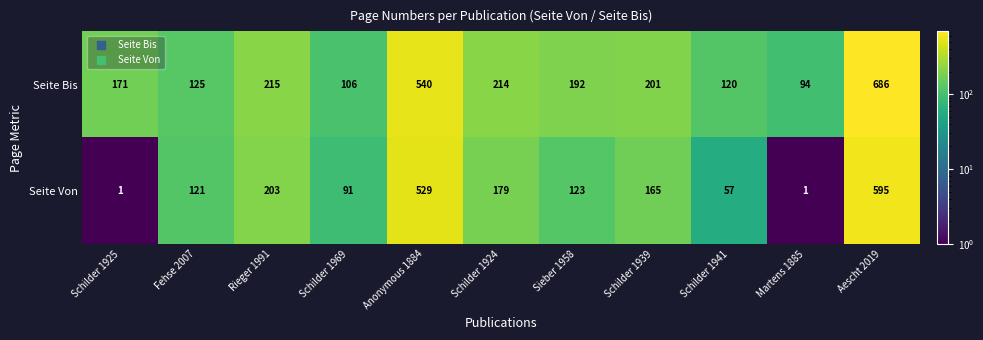

Which label corresponds to the largest value in the chart?

Aescht 2019